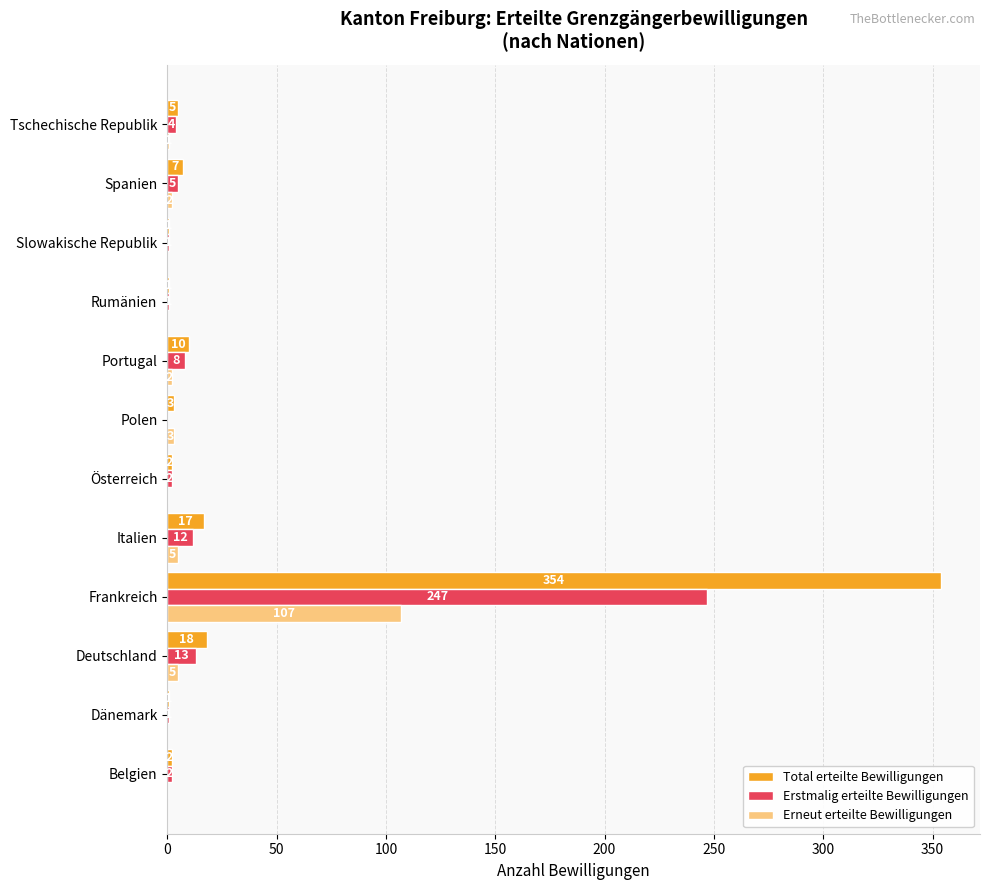

Between Deutschland and Slowakische Republik, which series saw the biggest shift?

Total erteilte Bewilligungen